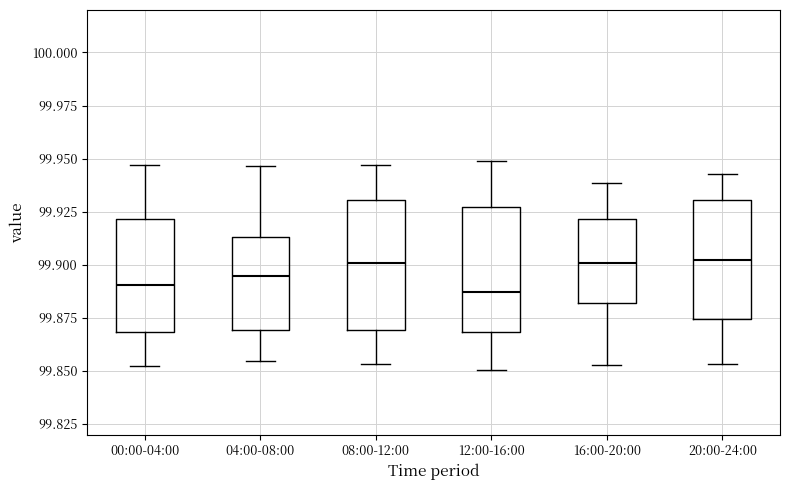

Reading left to right, transcribe this box plot: for each box, give where its median line is, the range the box spans, and where its two whiskers end, as read against the y-axis. The values are not printed on the chart, so give them approximately, as read against the axis.

00:00-04:00: median 99.890, box 99.870 to 99.920, whiskers 99.850 to 99.945
04:00-08:00: median 99.895, box 99.870 to 99.915, whiskers 99.855 to 99.945
08:00-12:00: median 99.900, box 99.870 to 99.930, whiskers 99.855 to 99.945
12:00-16:00: median 99.885, box 99.870 to 99.925, whiskers 99.850 to 99.950
16:00-20:00: median 99.900, box 99.880 to 99.920, whiskers 99.855 to 99.940
20:00-24:00: median 99.900, box 99.875 to 99.930, whiskers 99.855 to 99.945